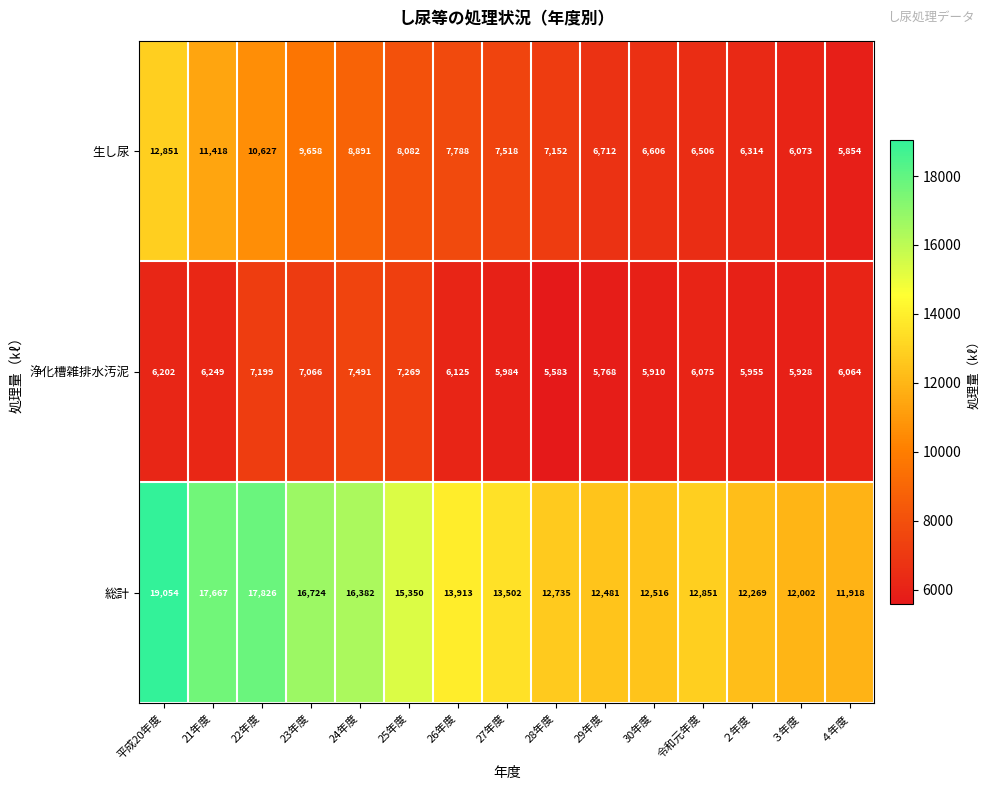

At which category is the sum across all series the highest?

平成20年度